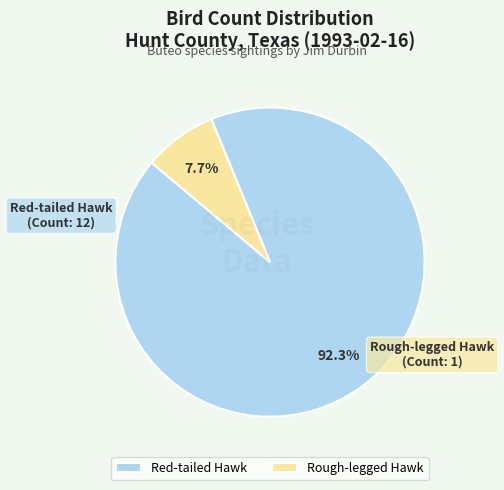

Approximately how many times larger is the value at Rough-legged Hawk compared to Red-tailed Hawk?

0.1